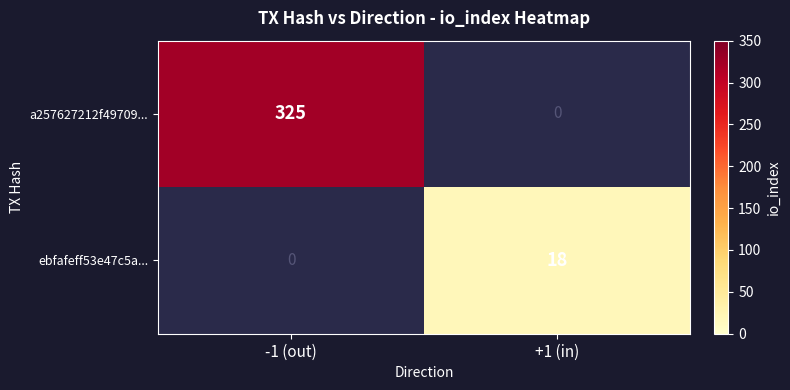

The ebfafeff53e47c5a... series shows 18 at +1 (in). True or false?

True